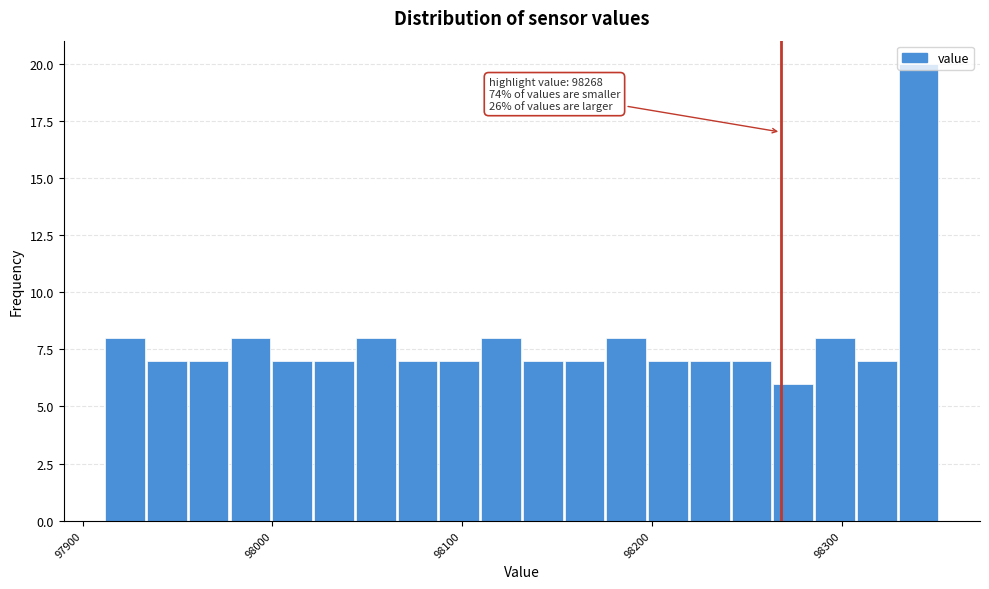

Around what value on the x-axis is the tallest bar? Give the approximate position of its centre, as read against the axis.

98340